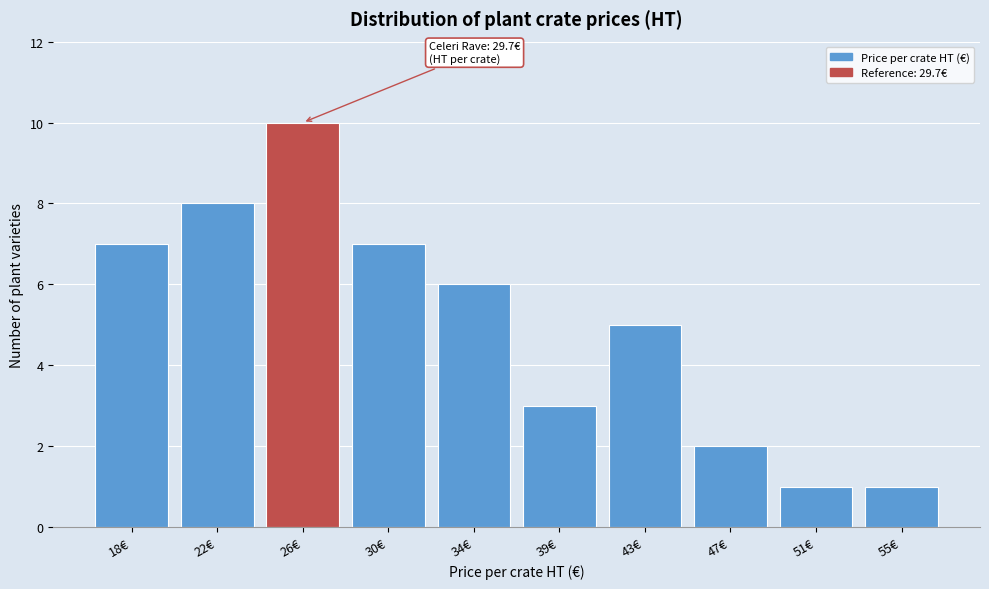

Reading left to right, what are all the values shown in this chart?

7	8	10	7	6	3	5	2	1	1